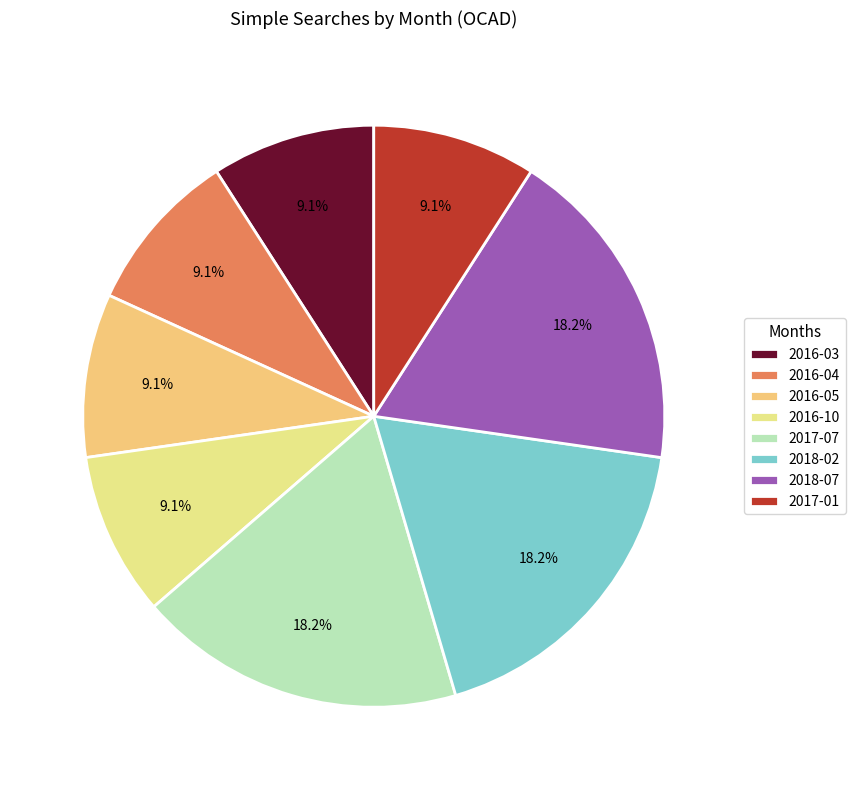

Is it true that 2018-02 is 25% of the pie?

False